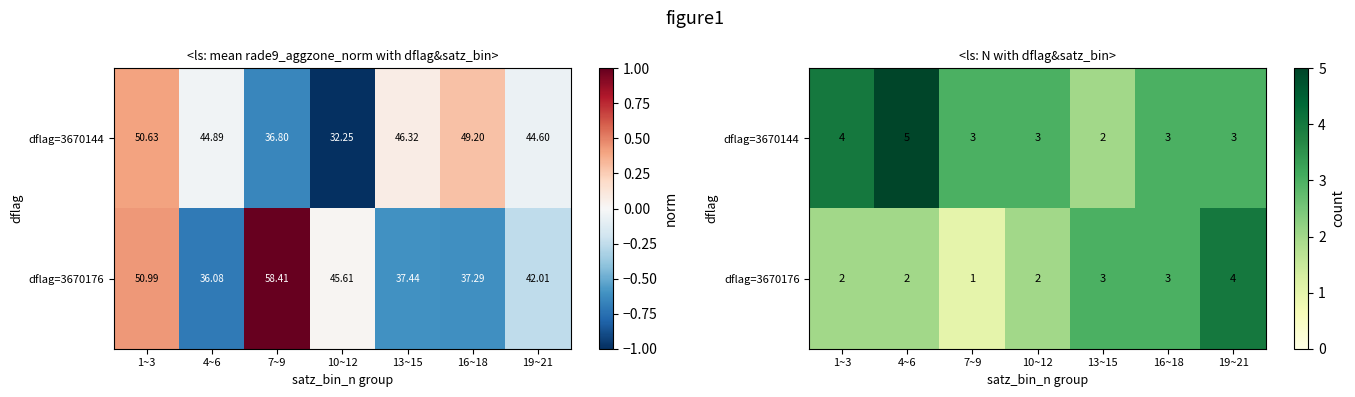

What is the total value across all series at 10~12?

5